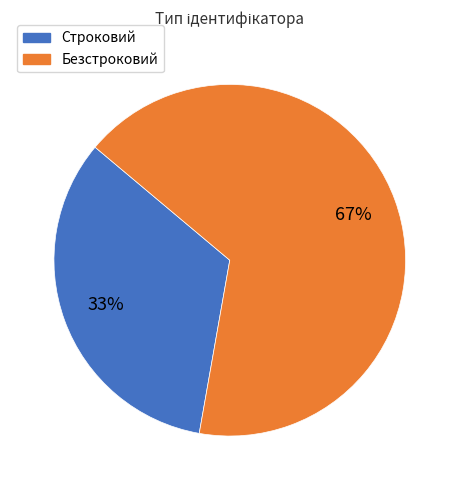

Which category has the biggest portion of the pie?

Безстроковий